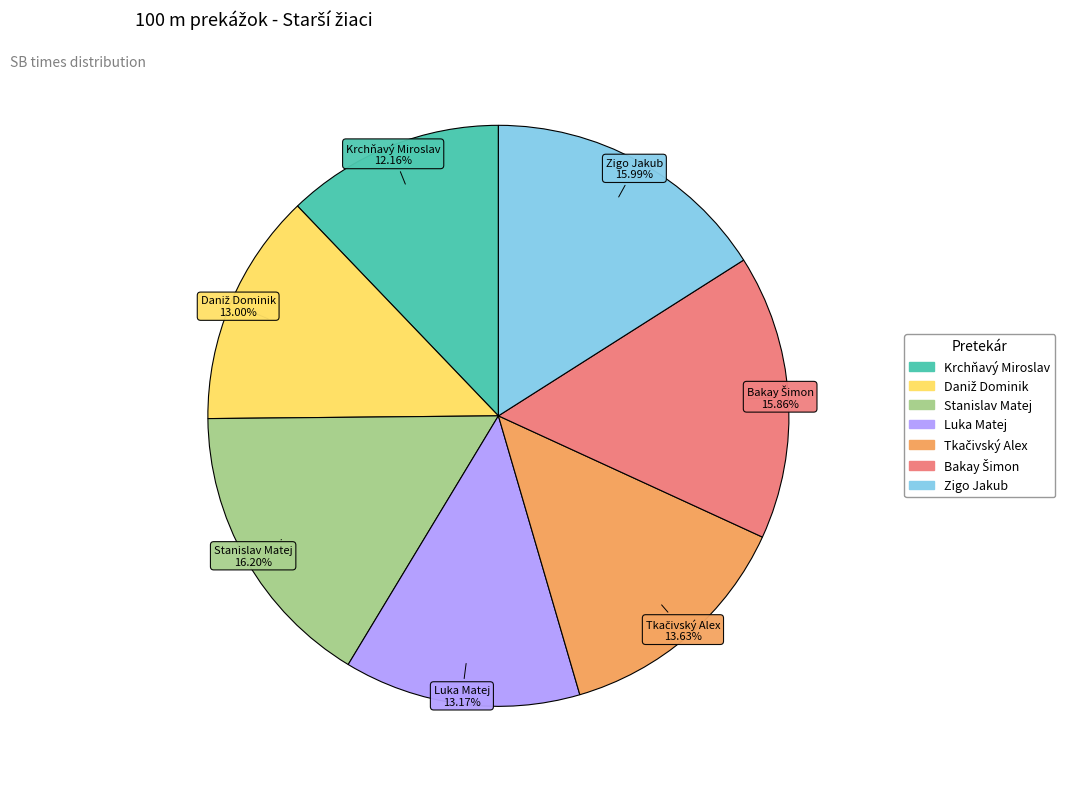

Does any single category account for the majority?

No